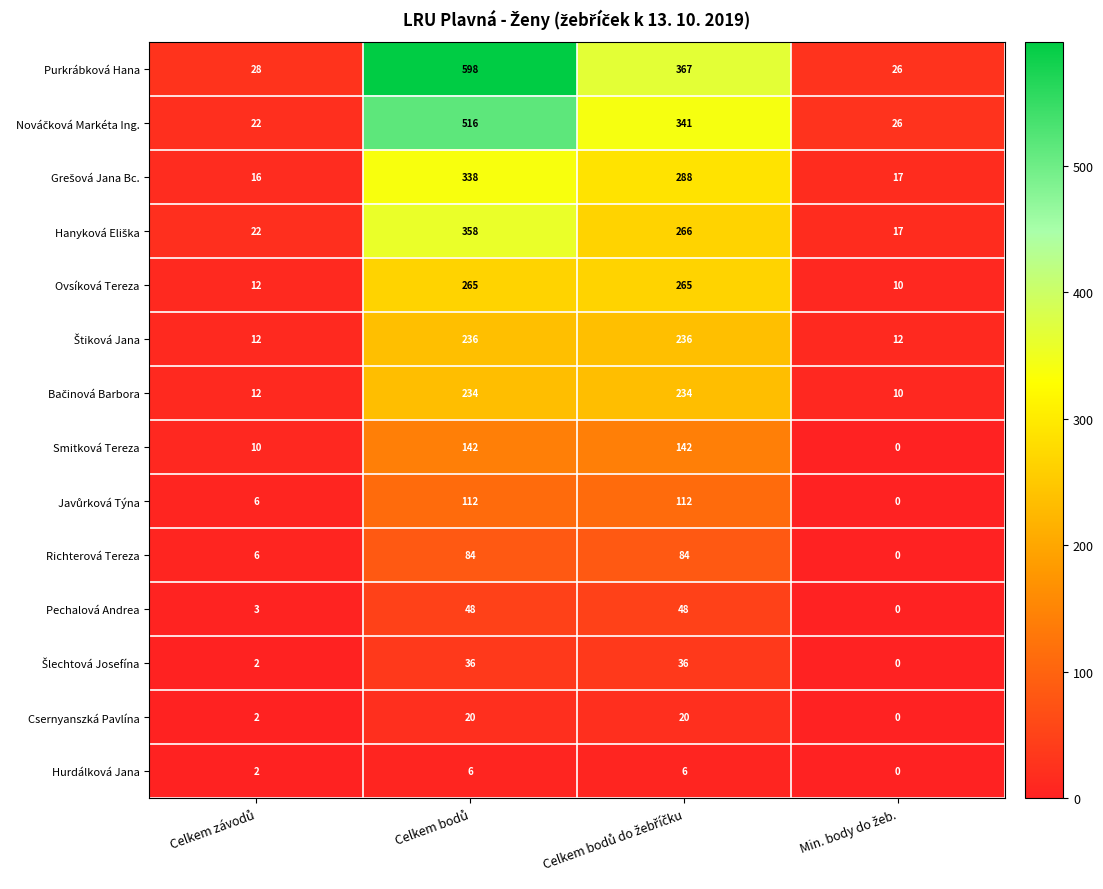

Which series has the largest total across all categories?

Purkrábková Hana